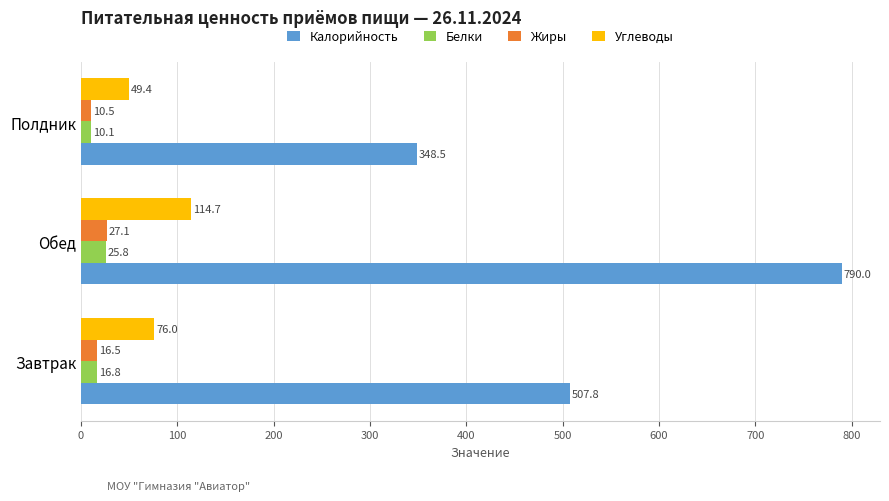

Is it true that Жиры equals 10.5 at Полдник?

True